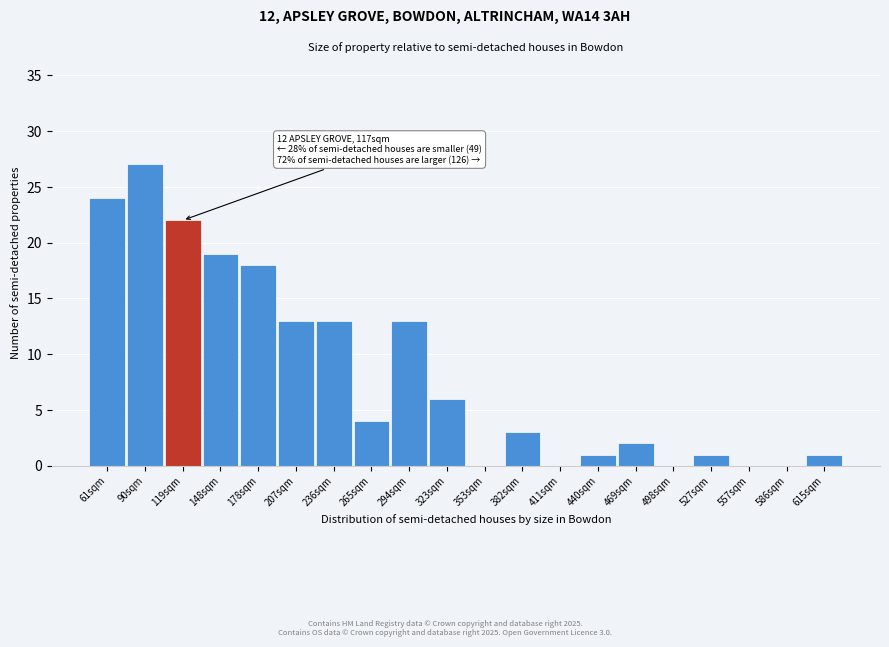

Reading left to right, transcribe all the data shown in this chart.

61sqm=24	90sqm=27	119sqm=22	148sqm=19	178sqm=18	207sqm=13	236sqm=13	265sqm=4	294sqm=13	323sqm=6	353sqm=0	382sqm=3	411sqm=0	440sqm=1	469sqm=2	498sqm=0	527sqm=1	557sqm=0	586sqm=0	615sqm=1